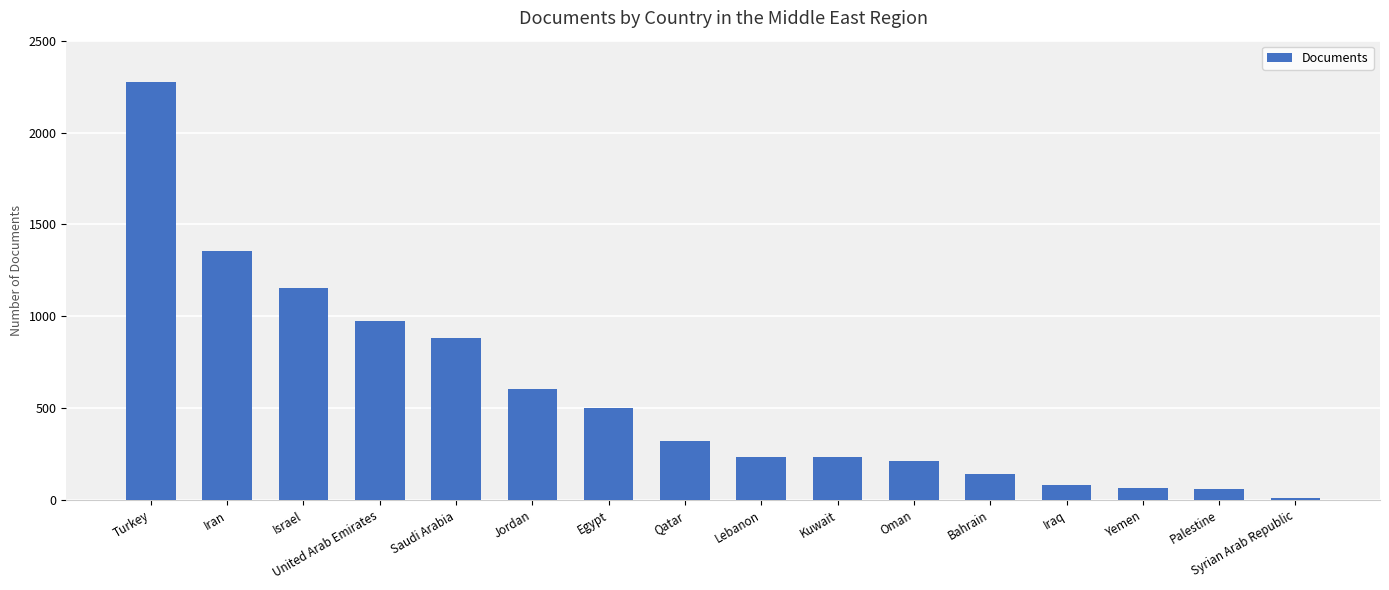

Which has a higher value, United Arab Emirates or Yemen?

United Arab Emirates